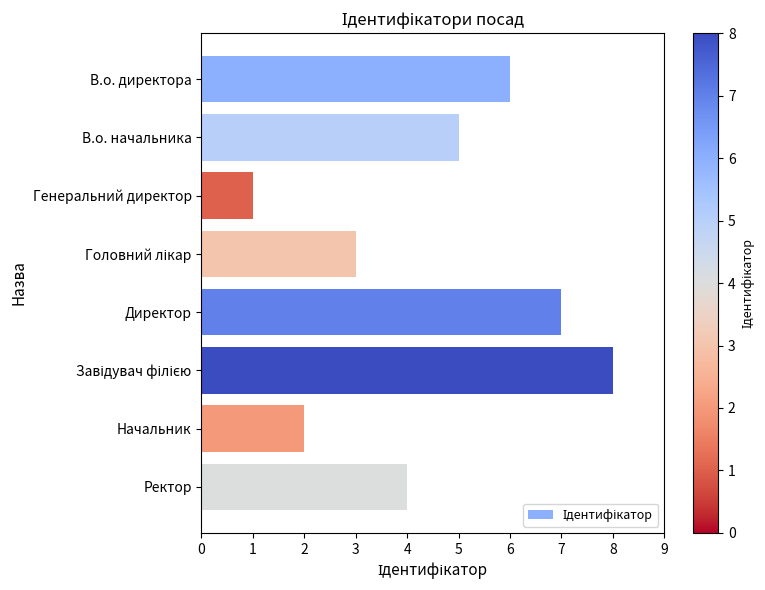

How many values are below 5?

4